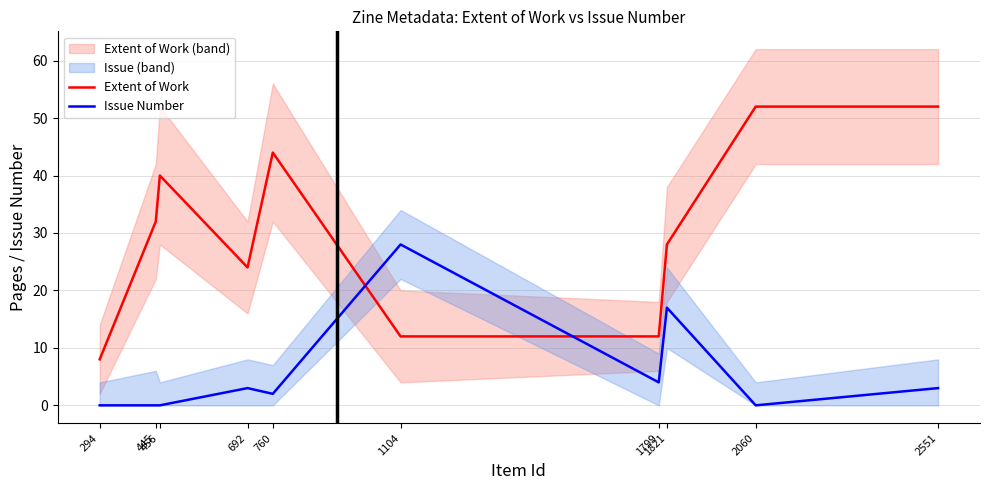

The value of Issue Number at 1104 is 28. True or false?

True